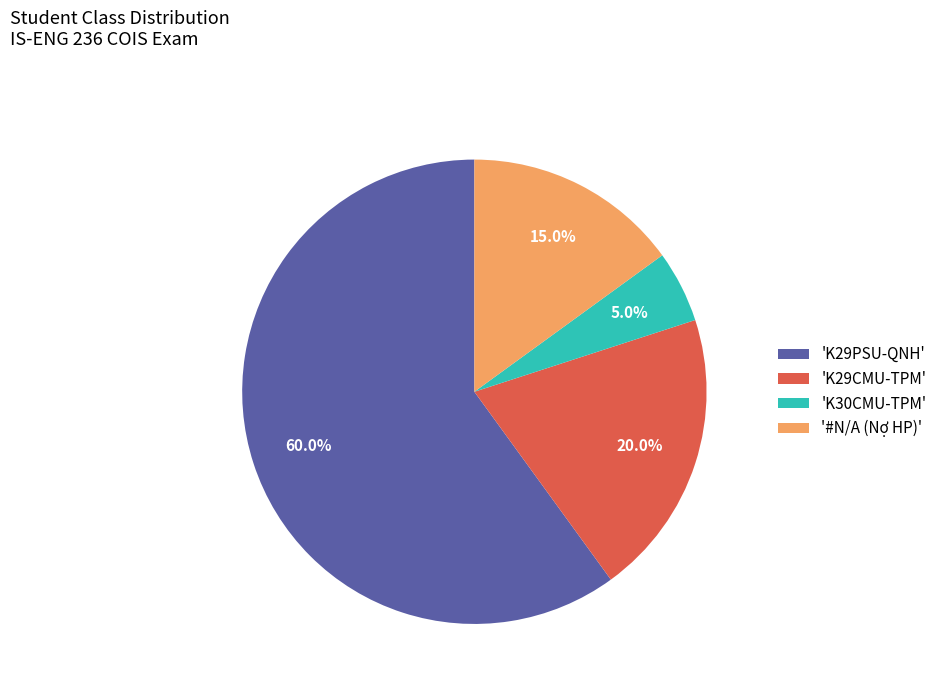

Rank the categories by value from lowest to highest.

'K30CMU-TPM', '#N/A (Nợ HP)', 'K29CMU-TPM', 'K29PSU-QNH'